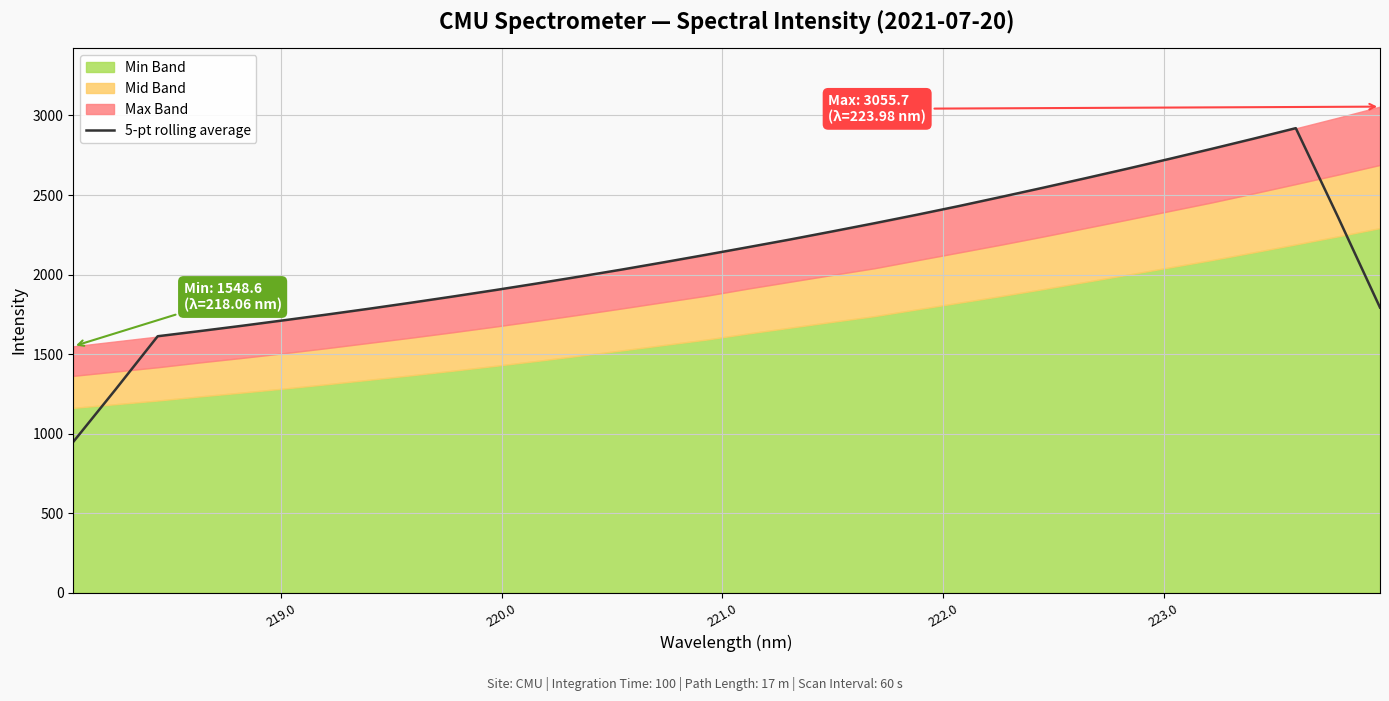

What is the maximum value for 5-pt rolling average?

2920.3